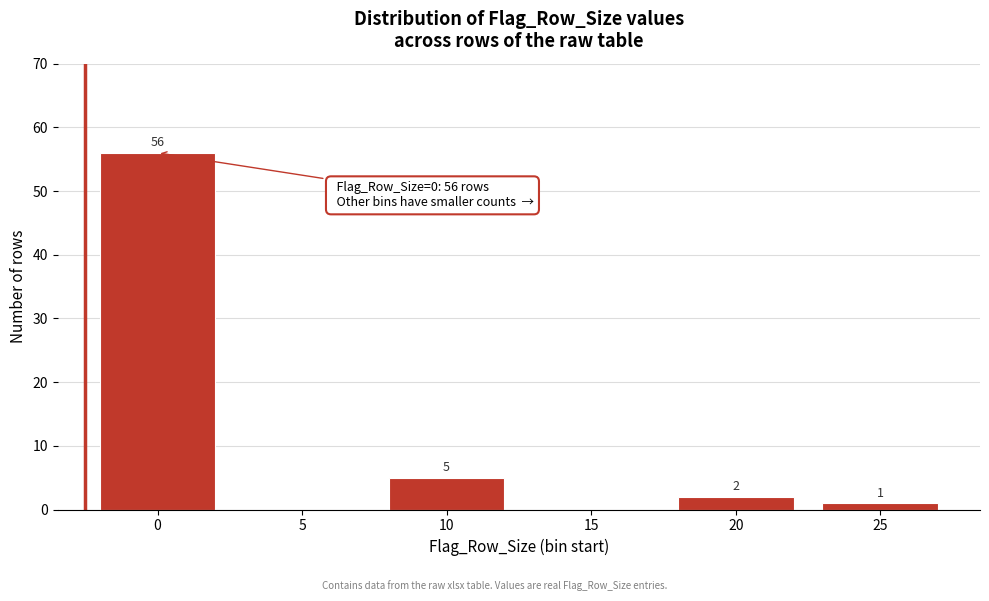

Reading right to left, list all the values displayed in this chart.

25=1	20=2	15=0	10=5	5=0	0=56